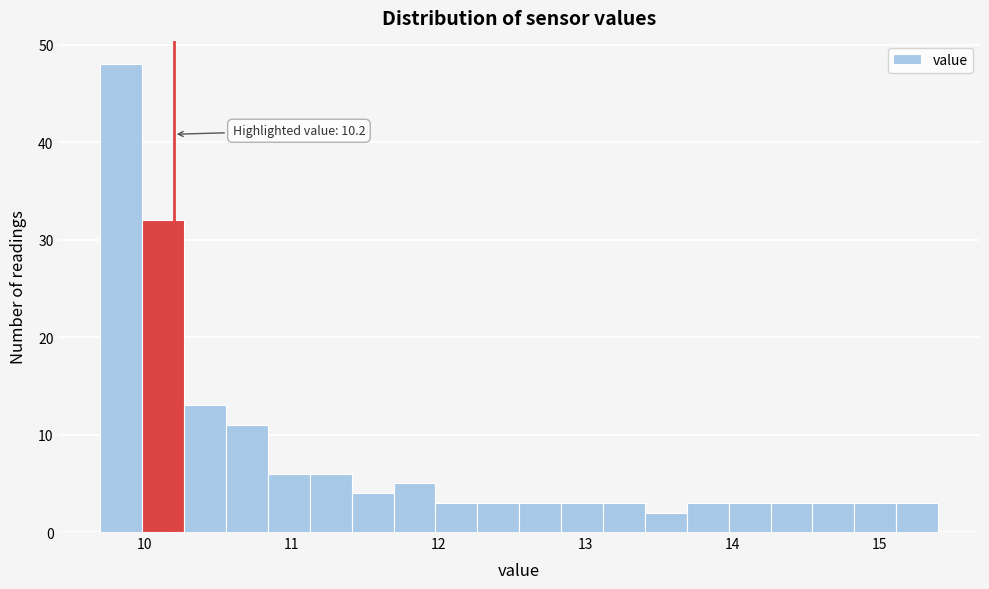

Around what value on the x-axis is the tallest bar? Give the approximate position of its centre, as read against the axis.

9.8